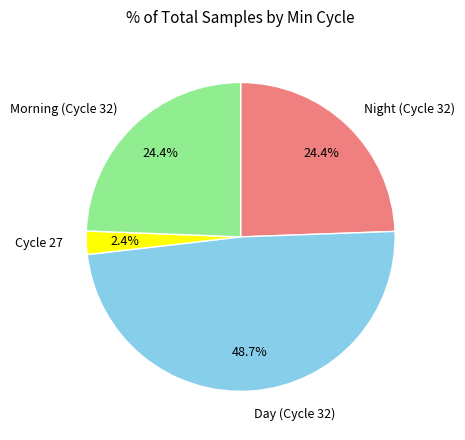

What portion of the pie excludes Night (Cycle 32)?

75.6%